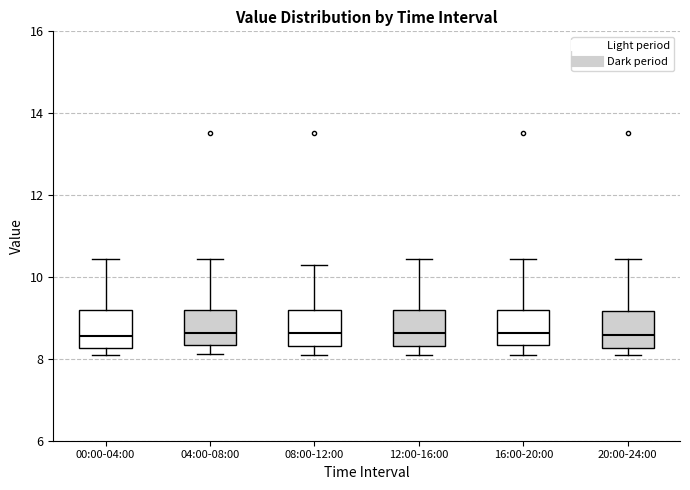

Where is the lower edge of the box for 04:00-08:00 on the y-axis? The values are not printed on the chart, so give them approximately, as read against the axis.

8.4